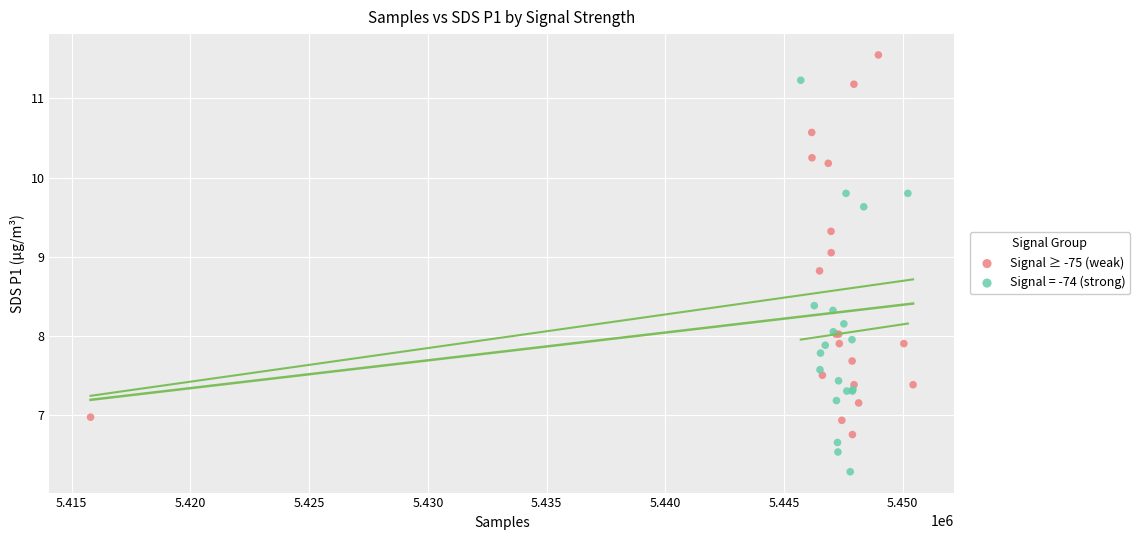

Which series reaches the minimum Y coordinate?

Signal = -74 (strong)